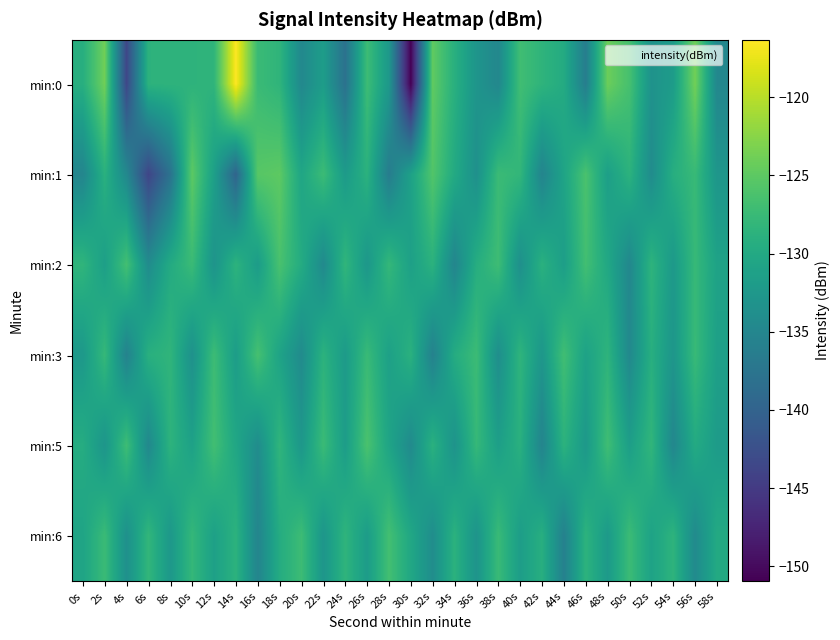

Which category has the lowest value across all series?

30s